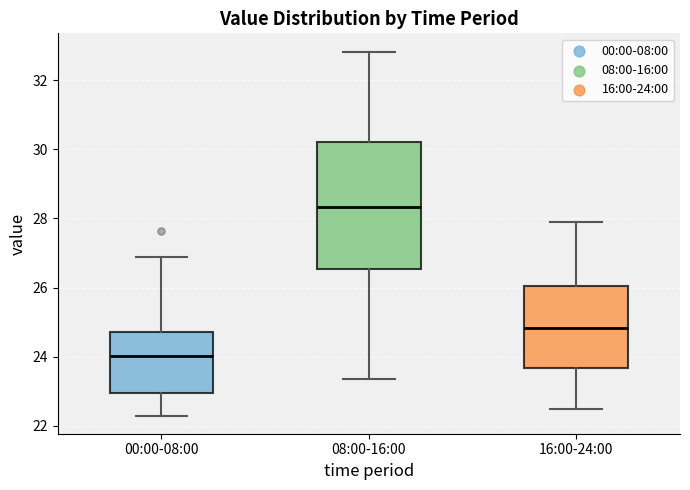

Reading left to right, read every box against the y-axis: the position of its median line, the range the box covers, and the ends of its whiskers. The values are not printed on the chart, so give them approximately, as read against the axis.

00:00-08:00: median 24.0, box 23.0 to 24.8, whiskers 22.4 to 27.0
08:00-16:00: median 28.4, box 26.6 to 30.2, whiskers 23.4 to 32.8
16:00-24:00: median 24.8, box 23.6 to 26.0, whiskers 22.6 to 28.0